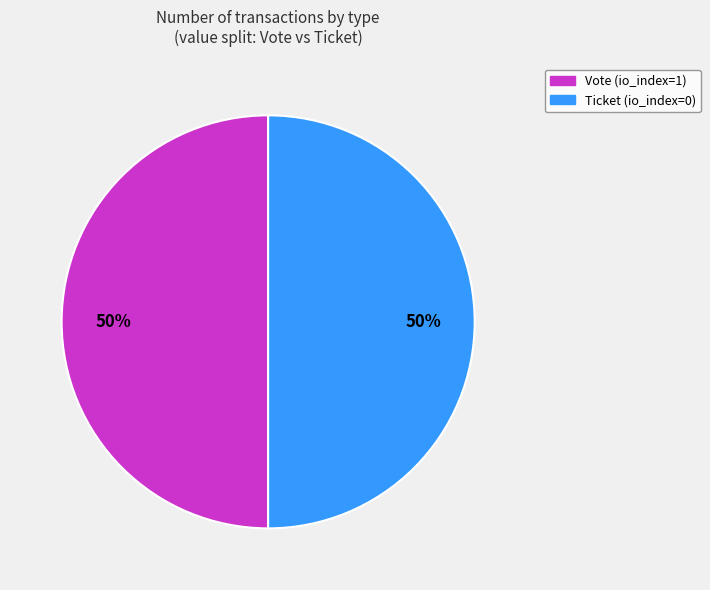

To the nearest percent, what is the combined percentage of Ticket (io_index=0) and Vote (io_index=1)?

100%